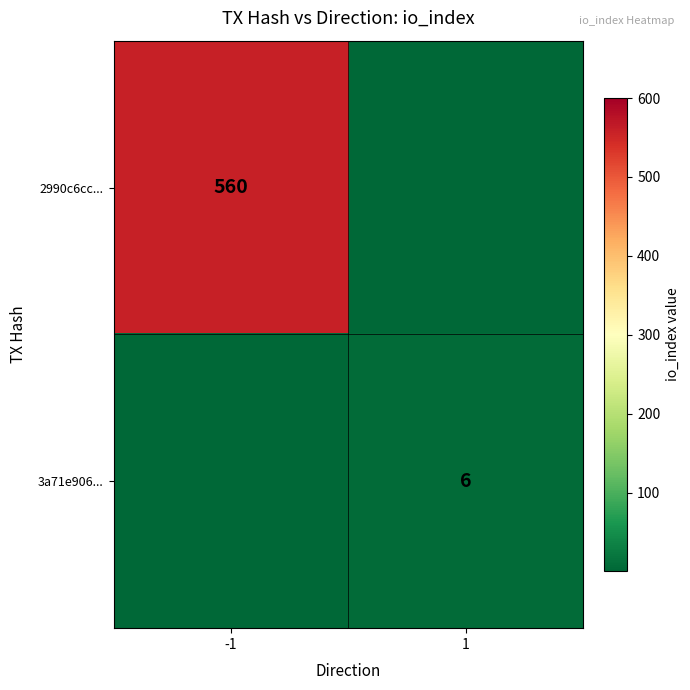

Is the value of 2990c6cc... at -1 greater than the value of 3a71e906... at 1?

Yes